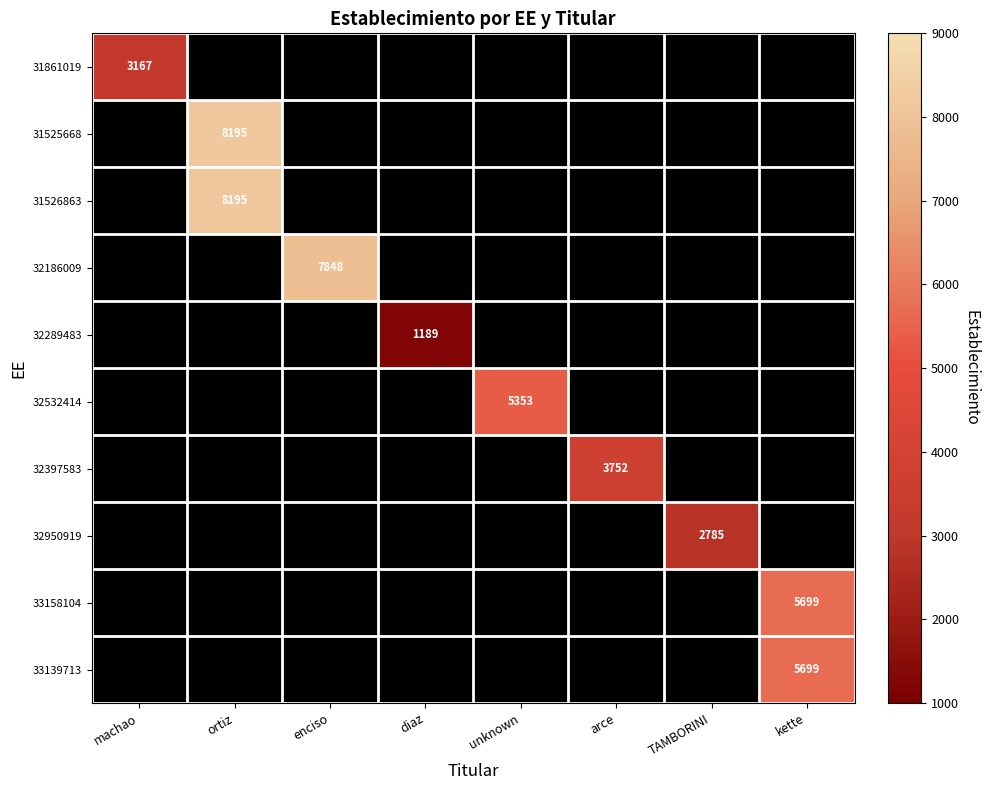

The 31526863 series shows 8195 at ortiz. True or false?

True